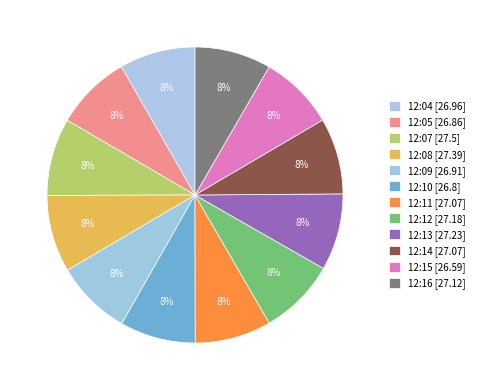

How many segments does this pie chart have?

12